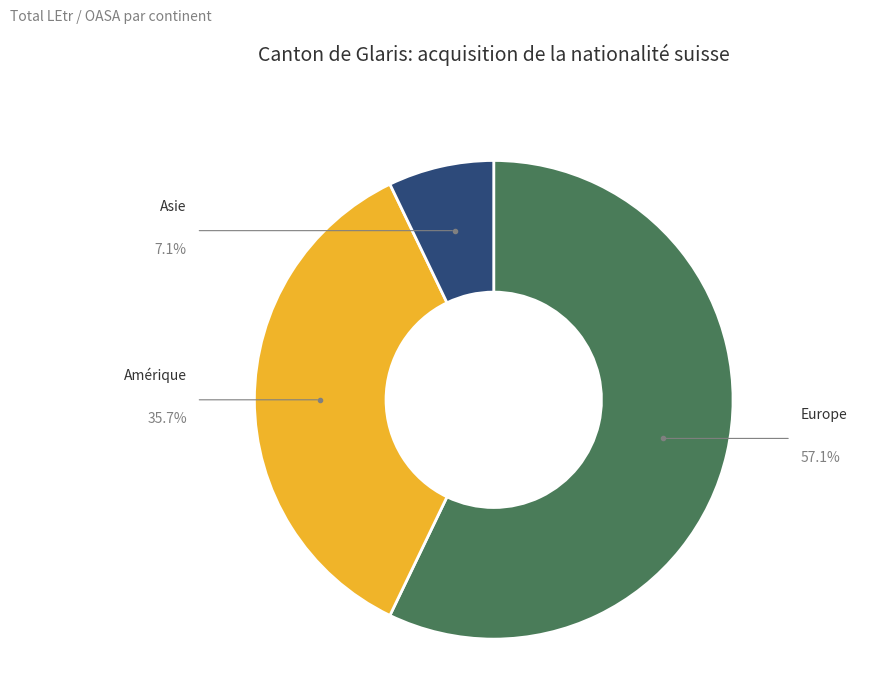

Does any single category account for the majority?

Yes